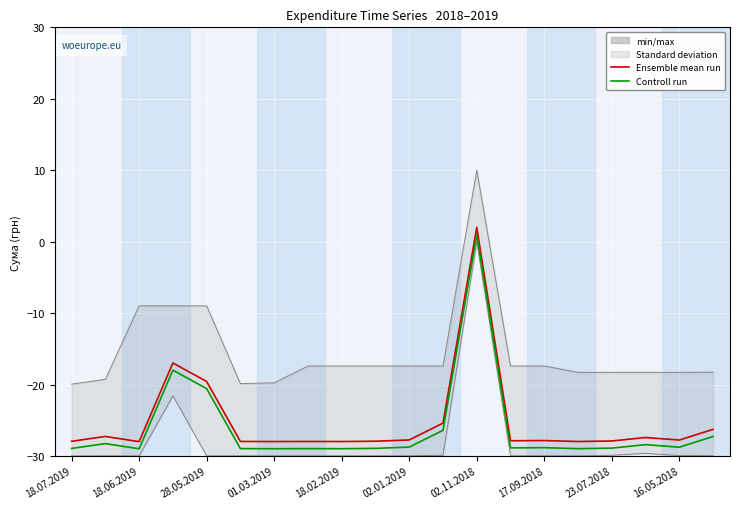

What position from the left is 18.06.2019?

2